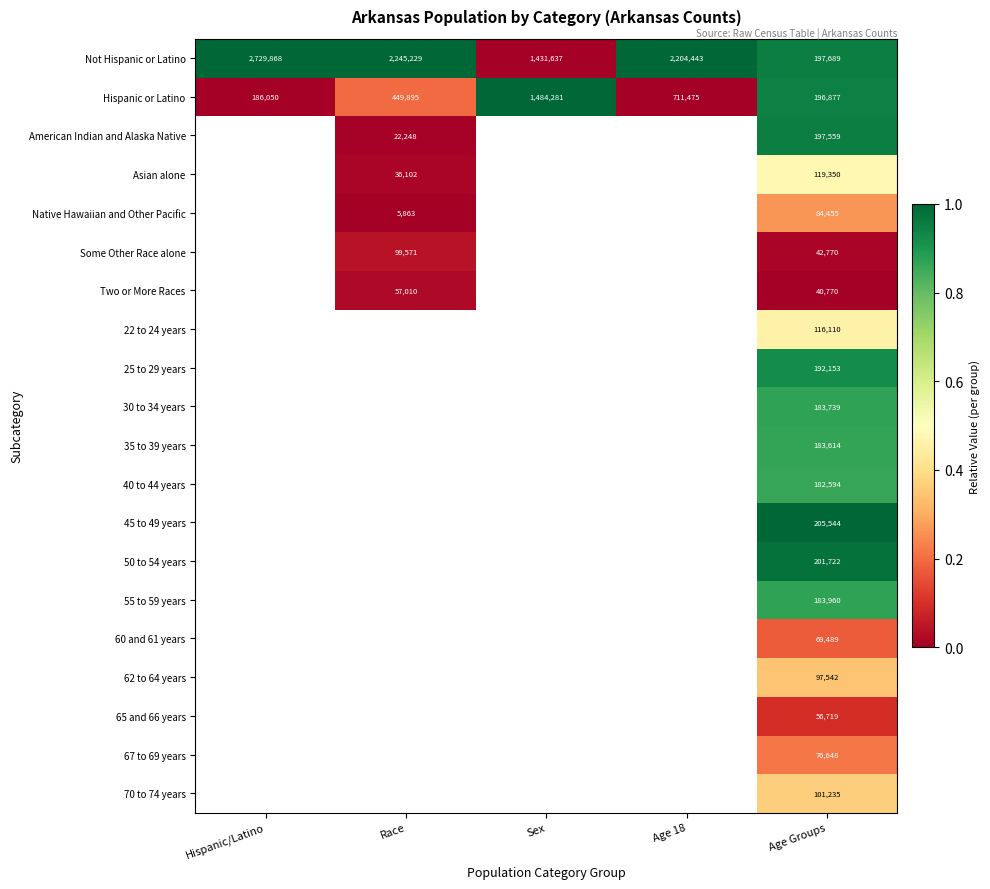

How many series are shown in this chart?

20